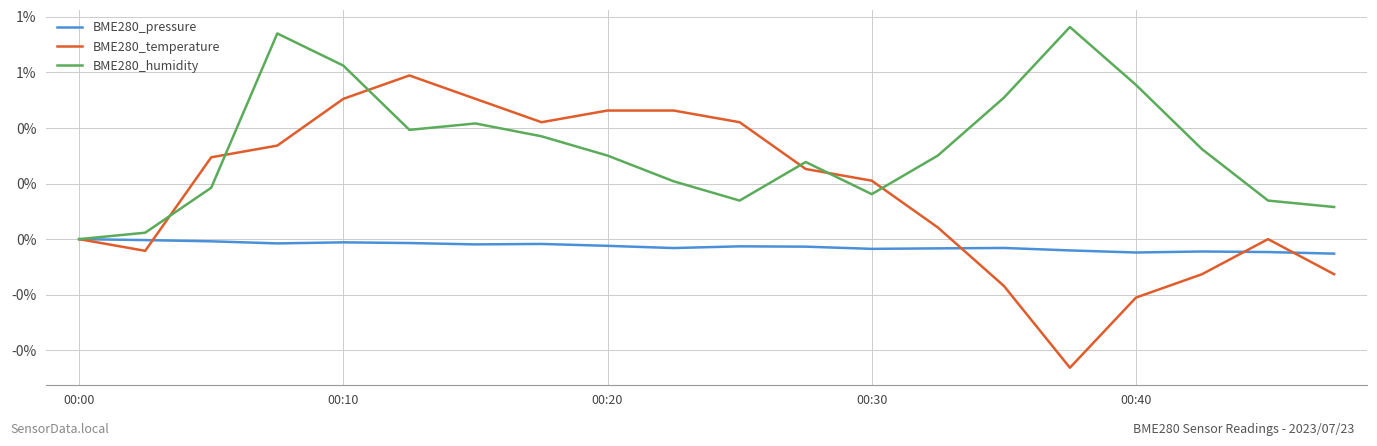

What is the value of the BME280_temperature point at the 13th from the left?

0.2